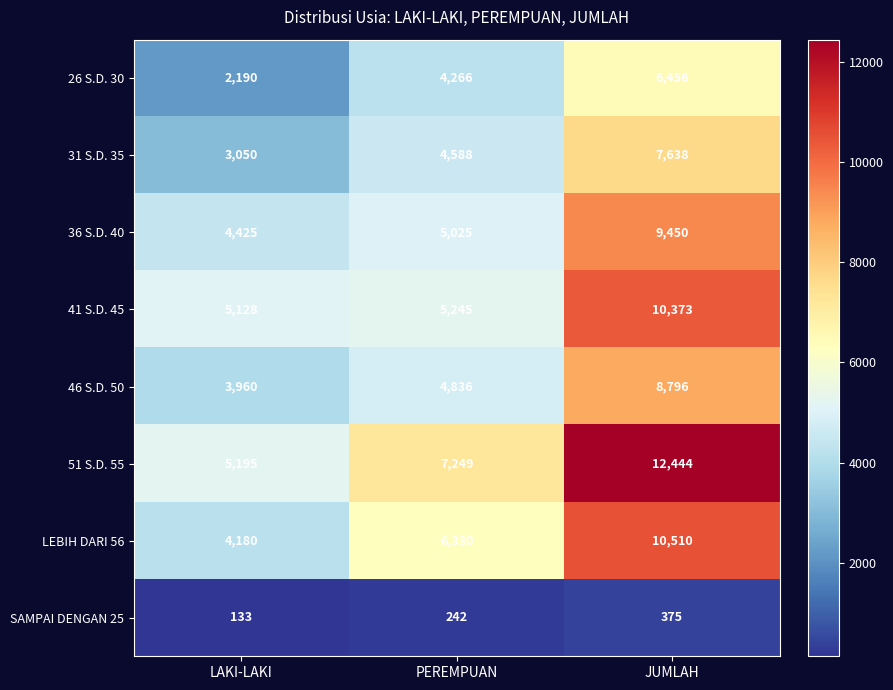

How many series are shown in this chart?

8